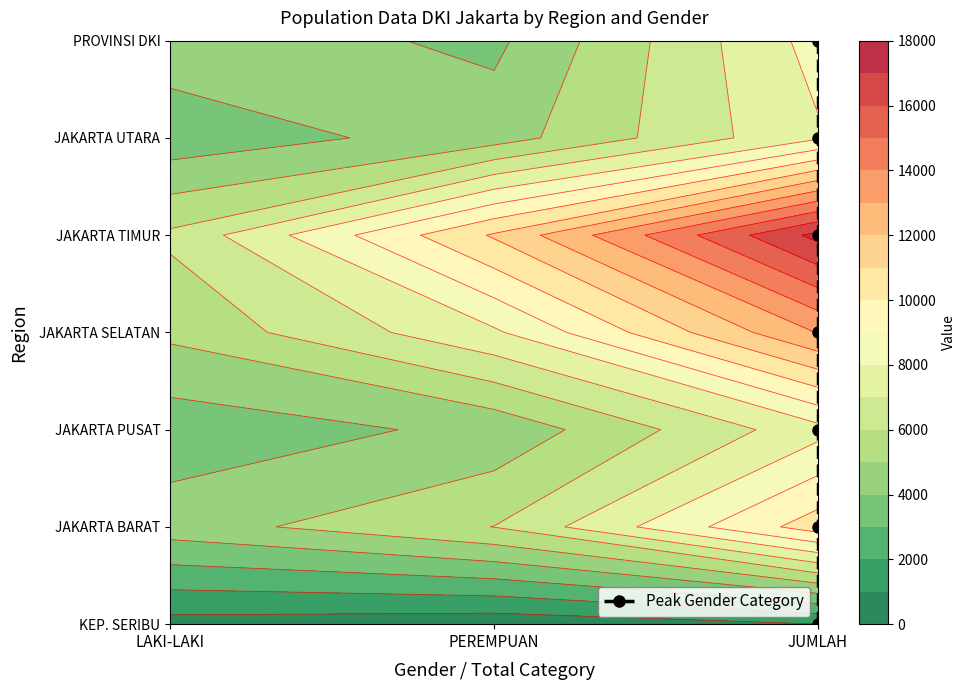

Count the values in the range 1 to 5.

5